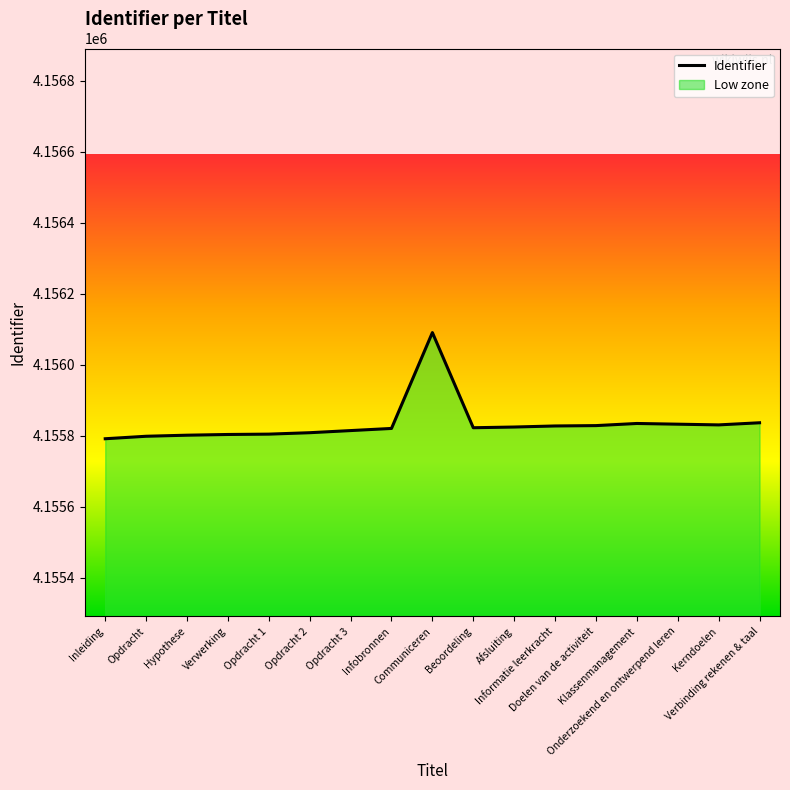

The chart shows a value of 4155805 at Opdracht 1. True or false?

True